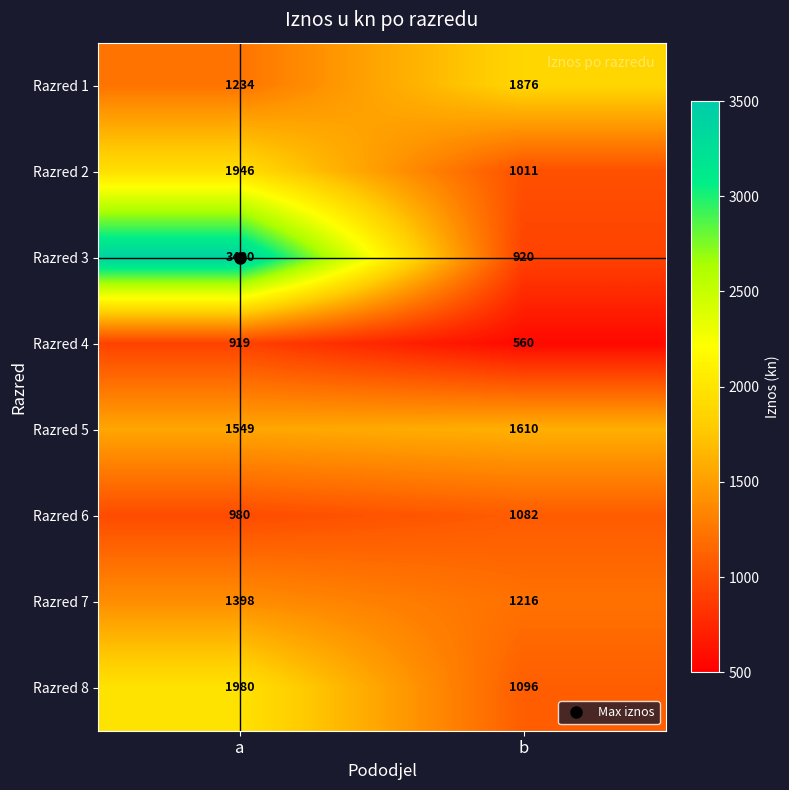

What is the spread (max minus min) of values at a?

2481